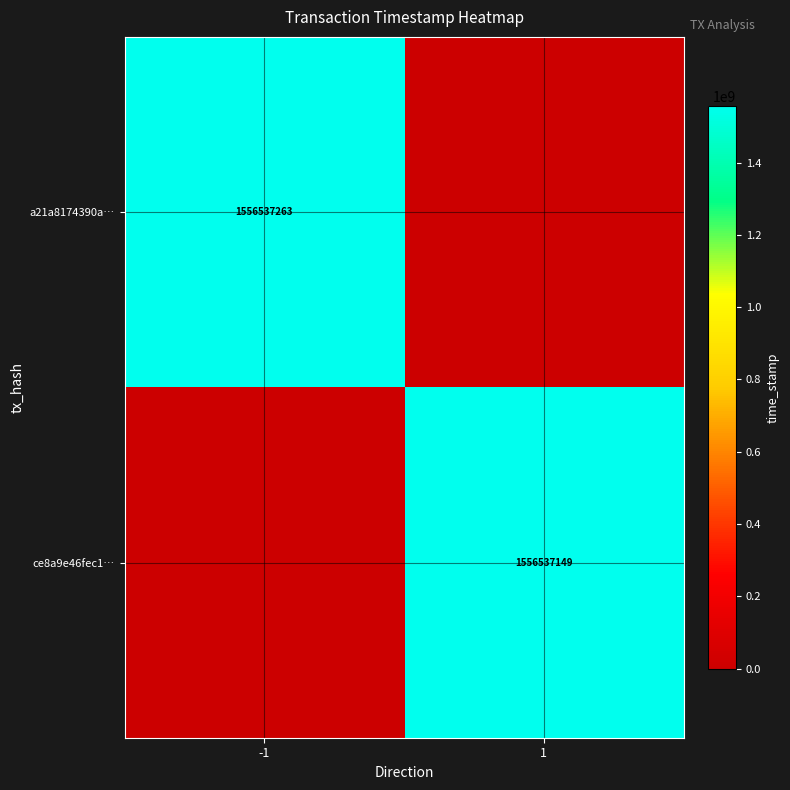

Is the value of ce8a9e46fec1… at 1 greater than the value of a21a8174390a… at -1?

No